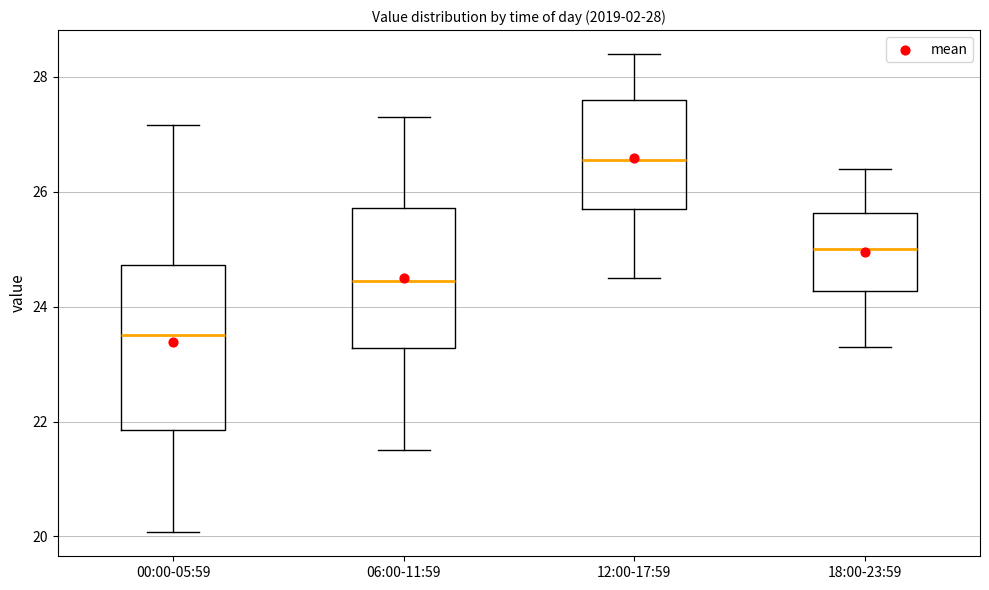

Which box's median line is the lowest?

00:00-05:59